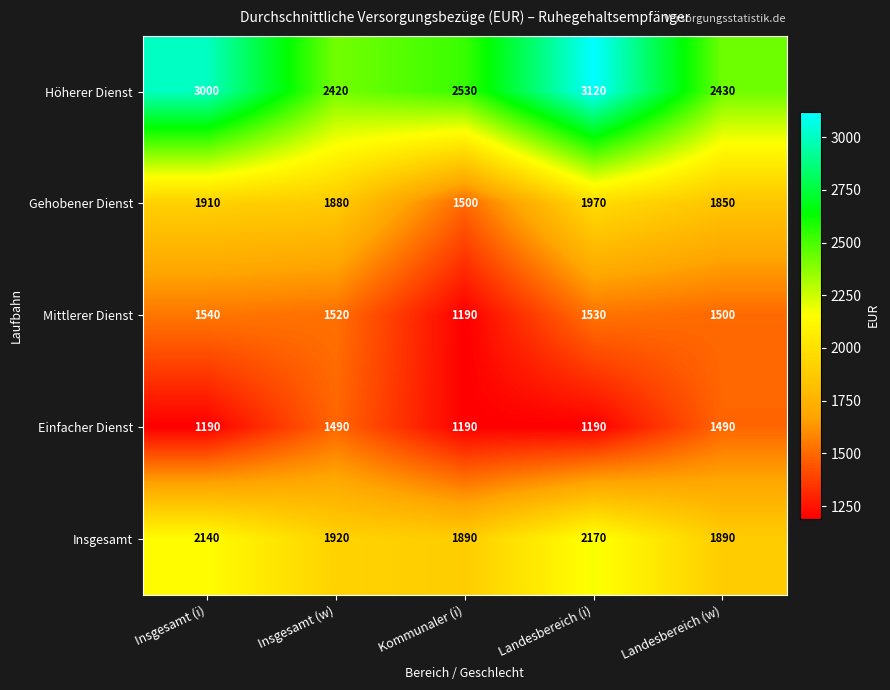

At which category is the sum across all series the highest?

Landesbereich (i)